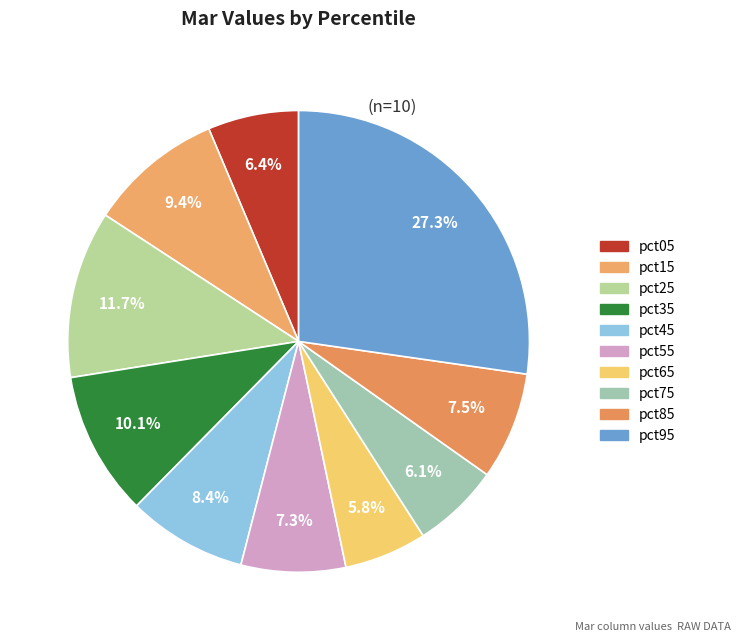

To the nearest percent, what percentage of the pie is pct25?

12%